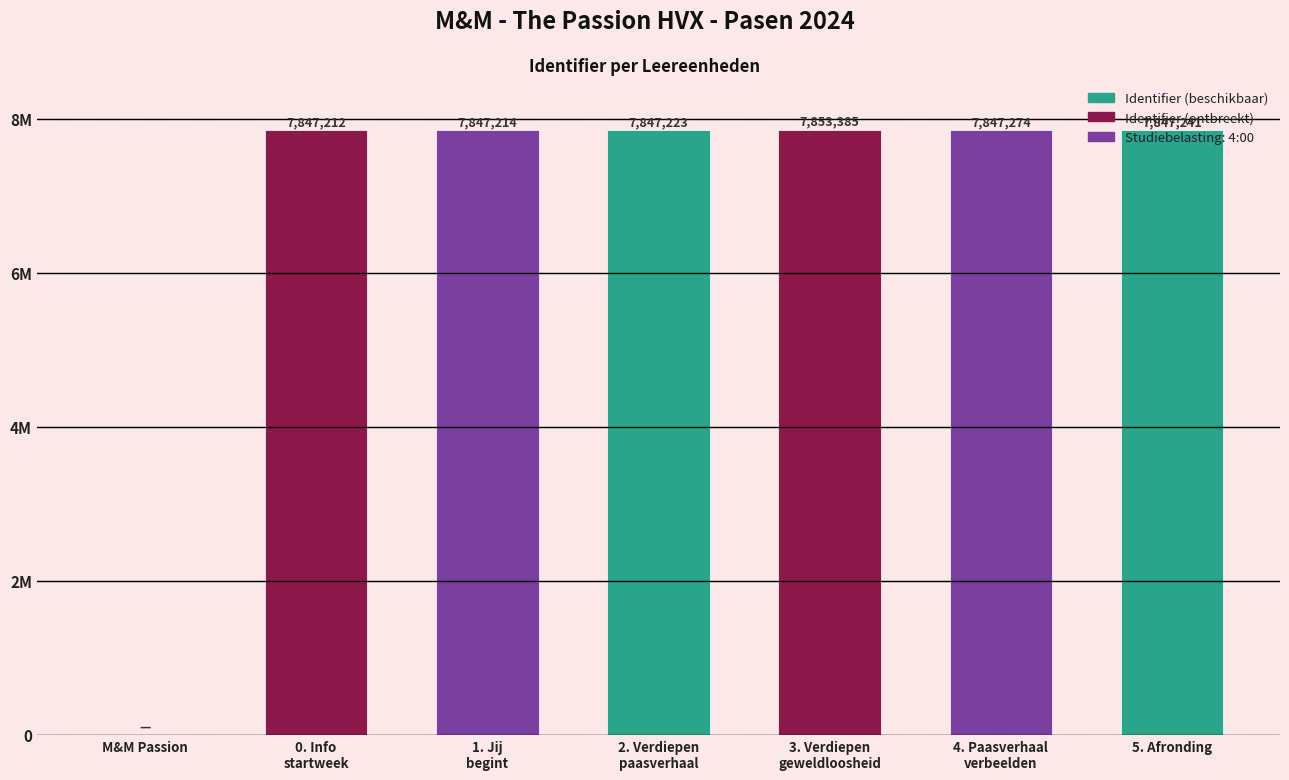

What is the value of the 5th bar from the left?

7853385